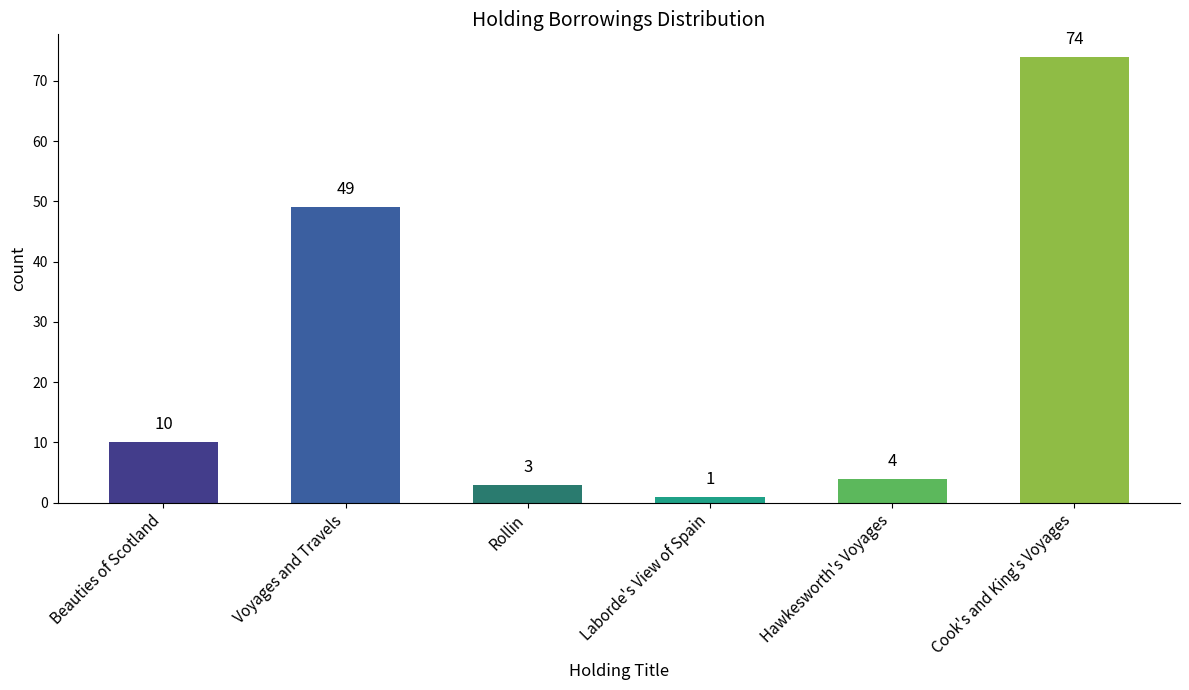

The value at Beauties of Scotland is 10. True or false?

True